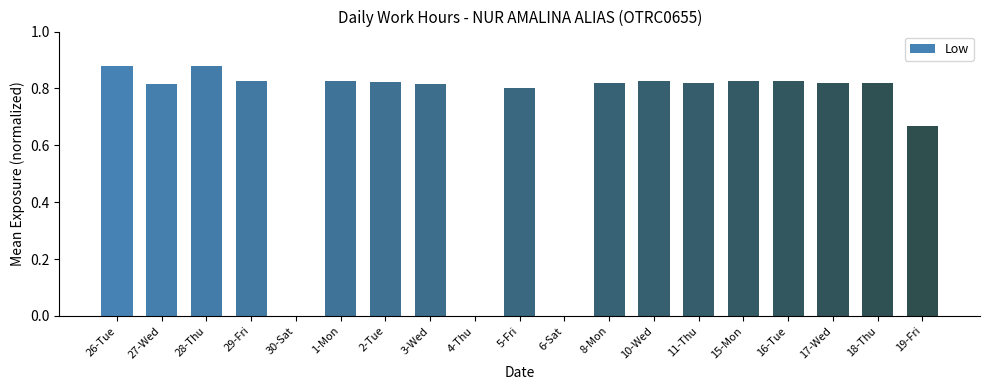

What is the sum of the values at 5-Fri and 29-Fri?

1.6